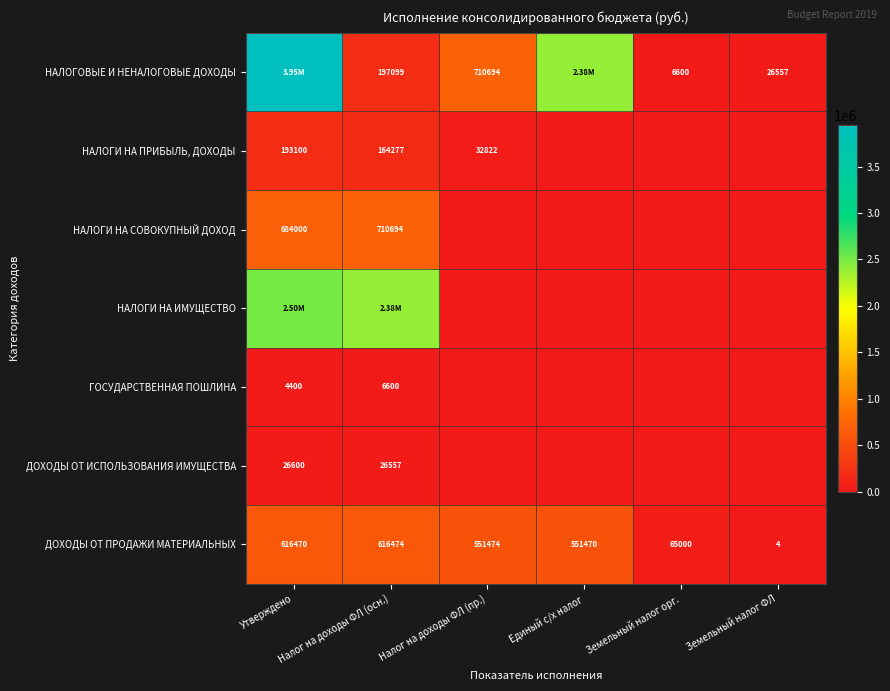

What is the highest value of the НАЛОГИ НА СОВОКУПНЫЙ ДОХОД series?

710694.4